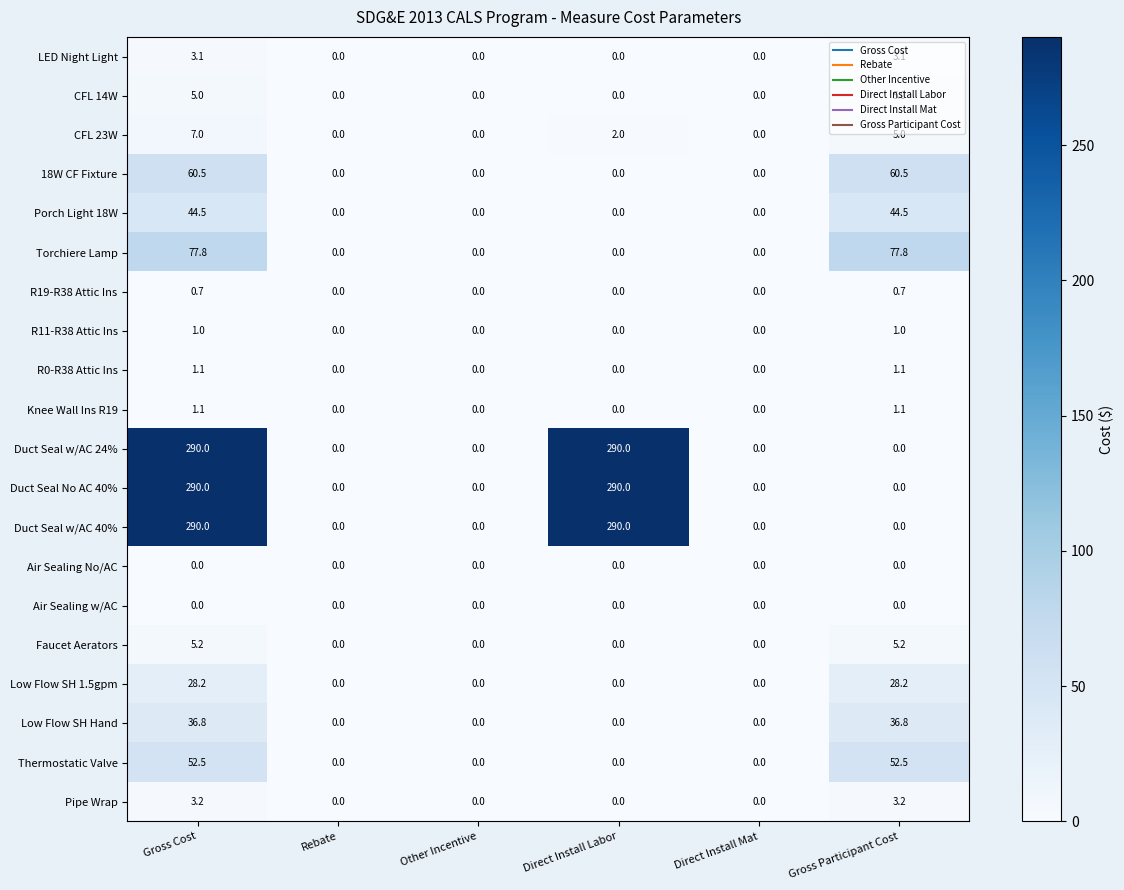

Is it true that Low Flow SH 1.5gpm equals -15.6 at Rebate?

False